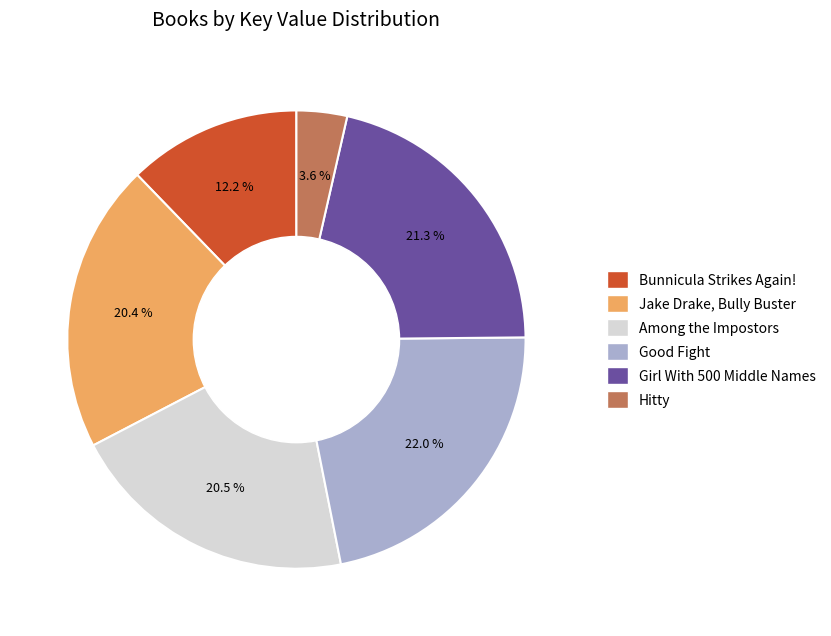

Which category has the biggest portion of the pie?

Good Fight